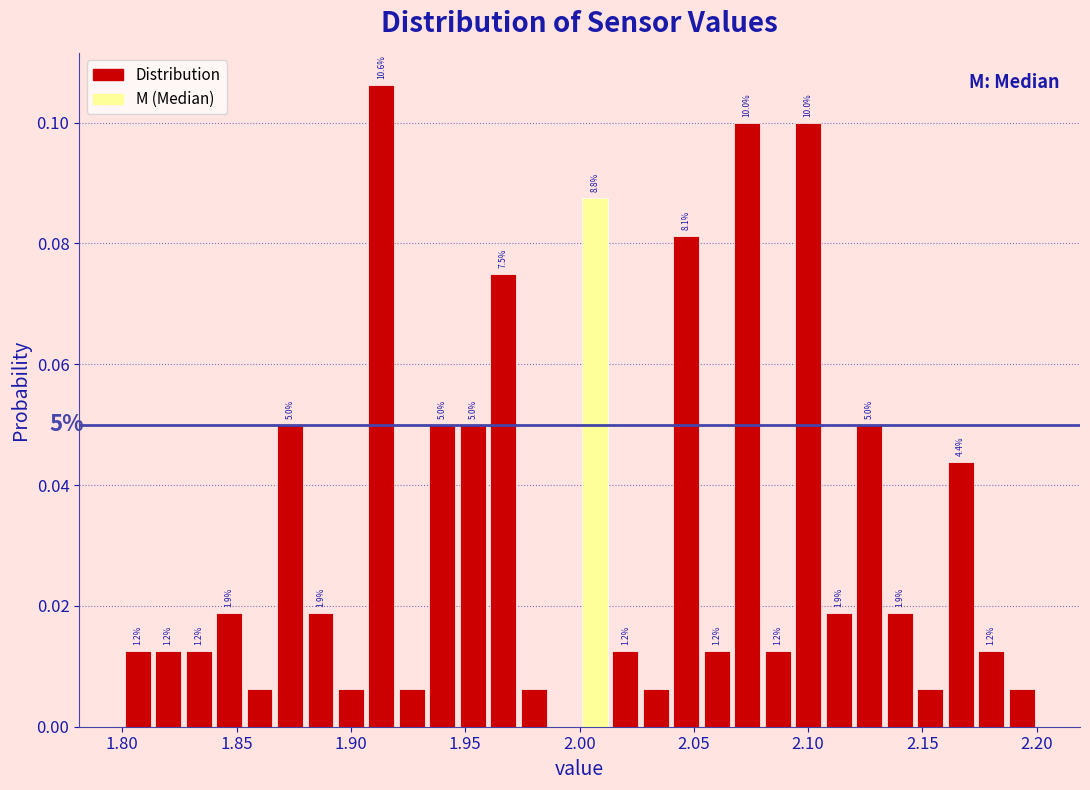

Around what value on the x-axis is the tallest bar? Give the approximate position of its centre, as read against the axis.

1.915